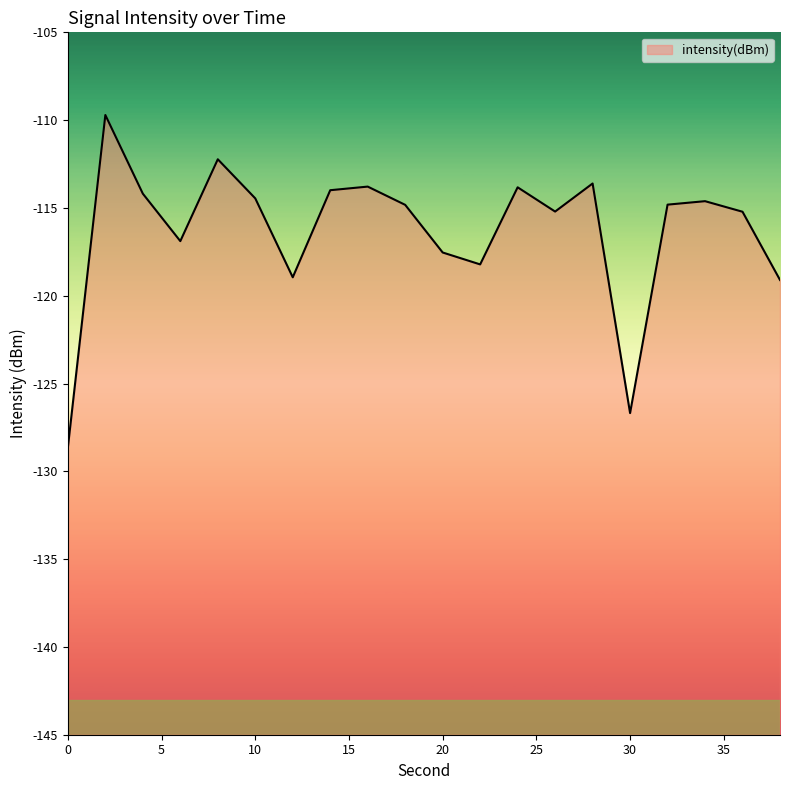

Reading right to left, list all the values displayed in this chart.

-119.1	-115.2	-114.6	-114.8	-126.7	-113.6	-115.2	-113.8	-118.2	-117.5	-114.8	-113.8	-114.0	-119.0	-114.5	-112.2	-116.9	-114.2	-109.7	-128.6